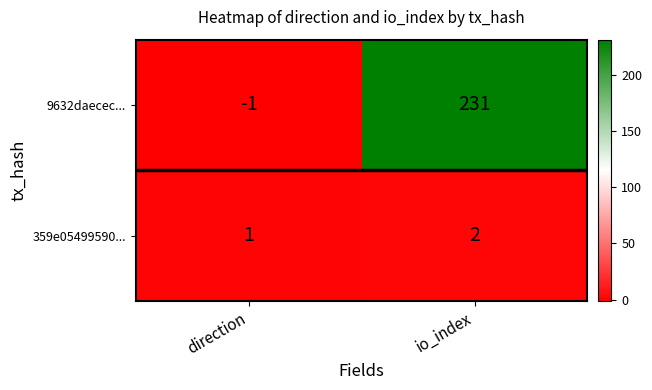

Between direction and io_index, which series saw the biggest shift?

9632daecec...